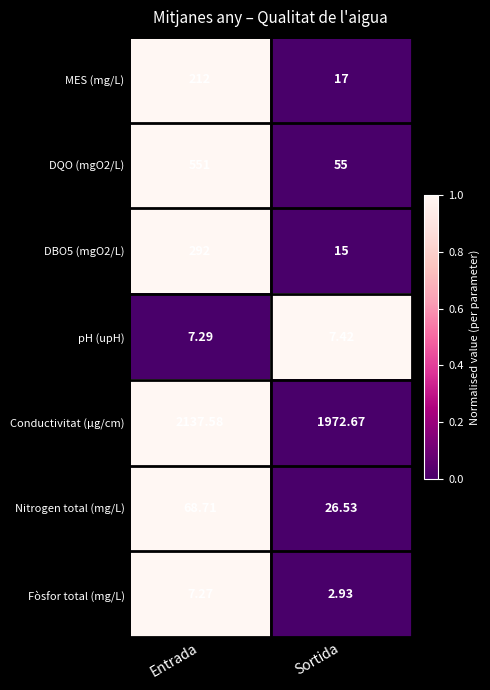

Which category has the highest value in the DQO (mgO2/L) series?

Entrada